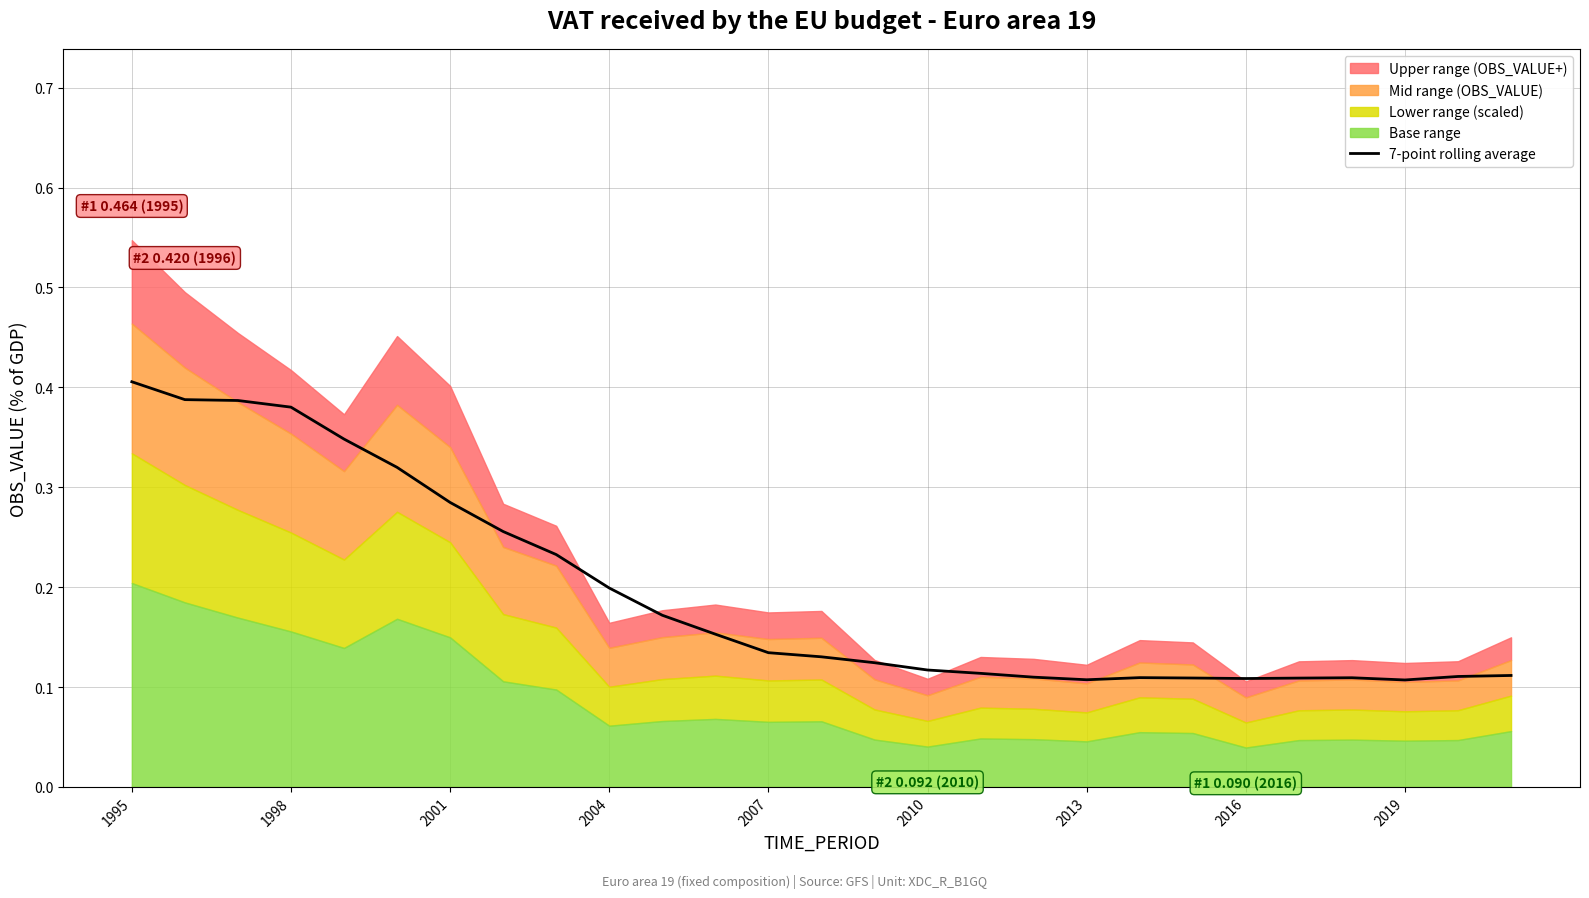

Count the values in the range 0 to 1.

27